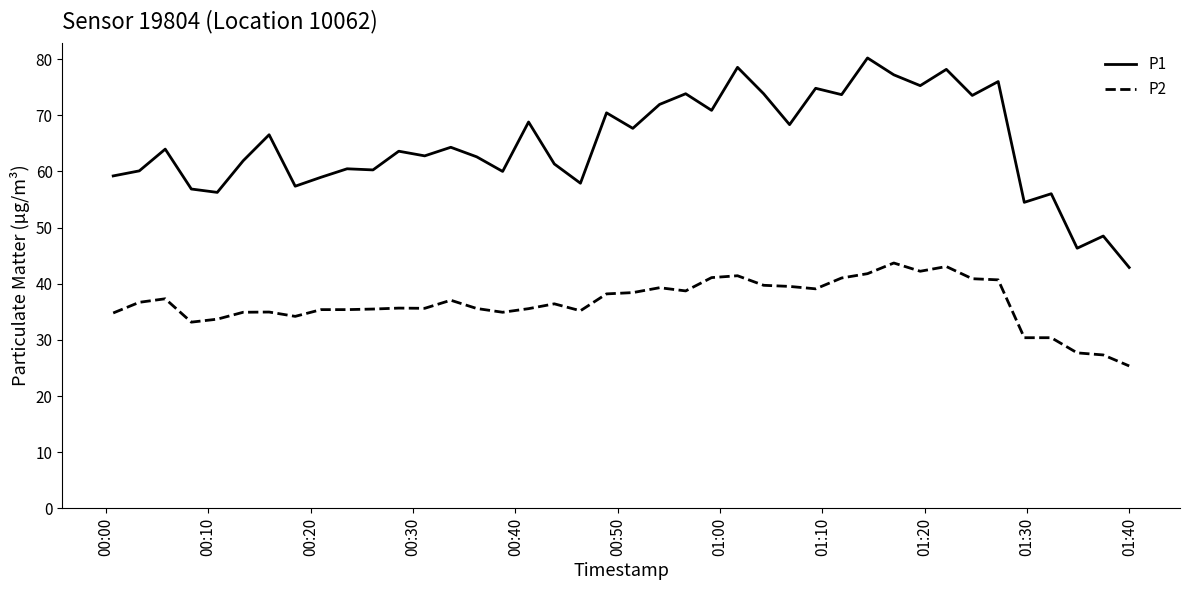

How many distinct data groups are displayed?

2